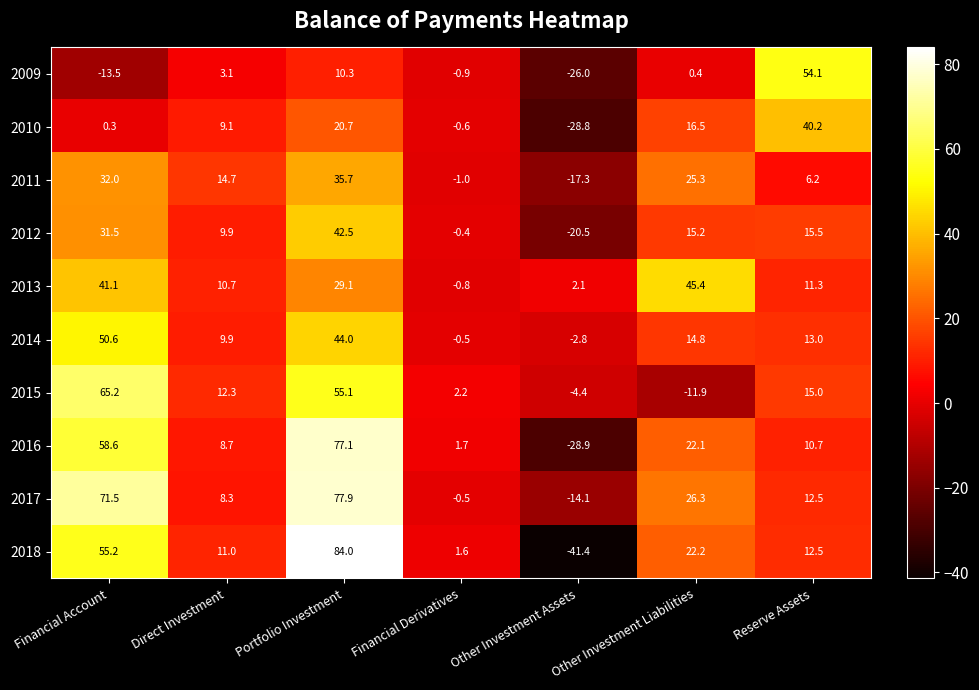

Is it true that 2012 equals -28.2 at Other Investment Assets?

False